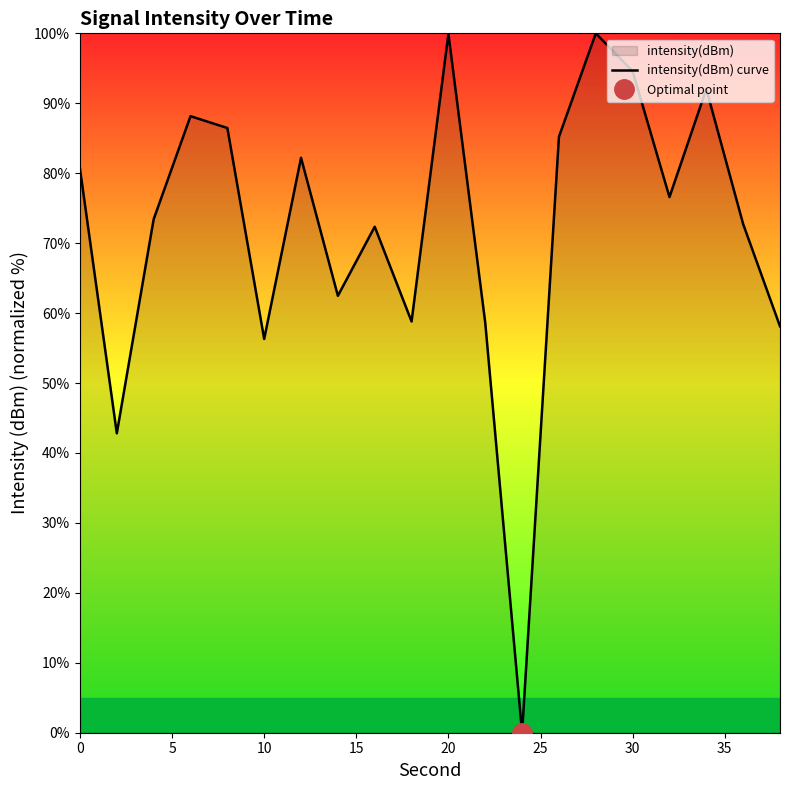

What is the highest value of the intensity(dBm) curve series?

100.0